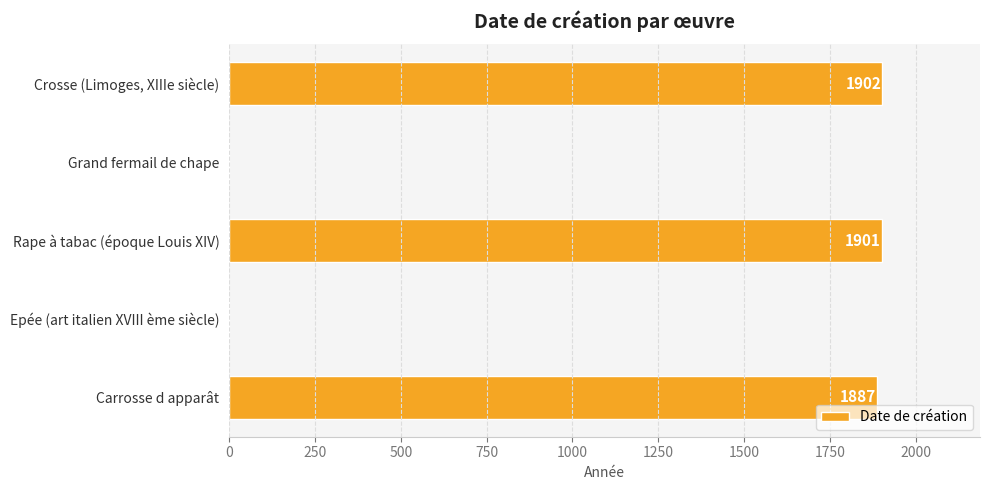

Reading top to bottom, list all the values displayed in this chart.

Crosse (Limoges, XIIIe siècle)=1902	Grand fermail de chape=0	Rape à tabac (époque Louis XIV)=1901	Epée (art italien XVIII ème siècle)=0	Carrosse d apparât=1887